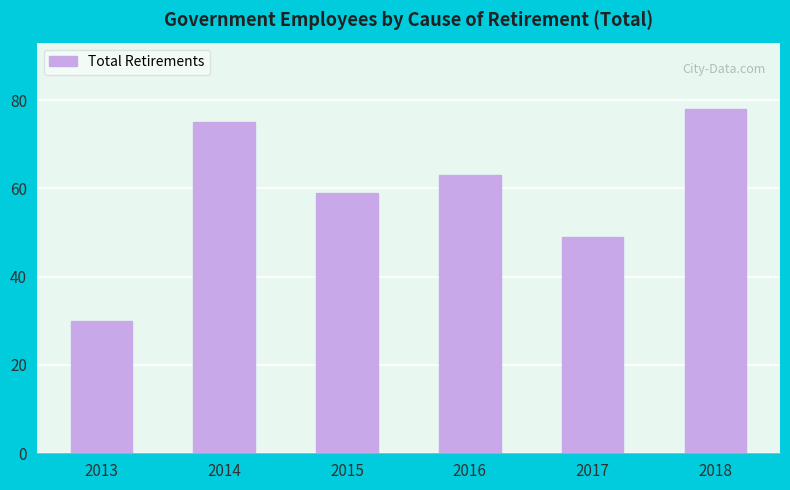

What is the change in value from 2013 to 2018?

+48